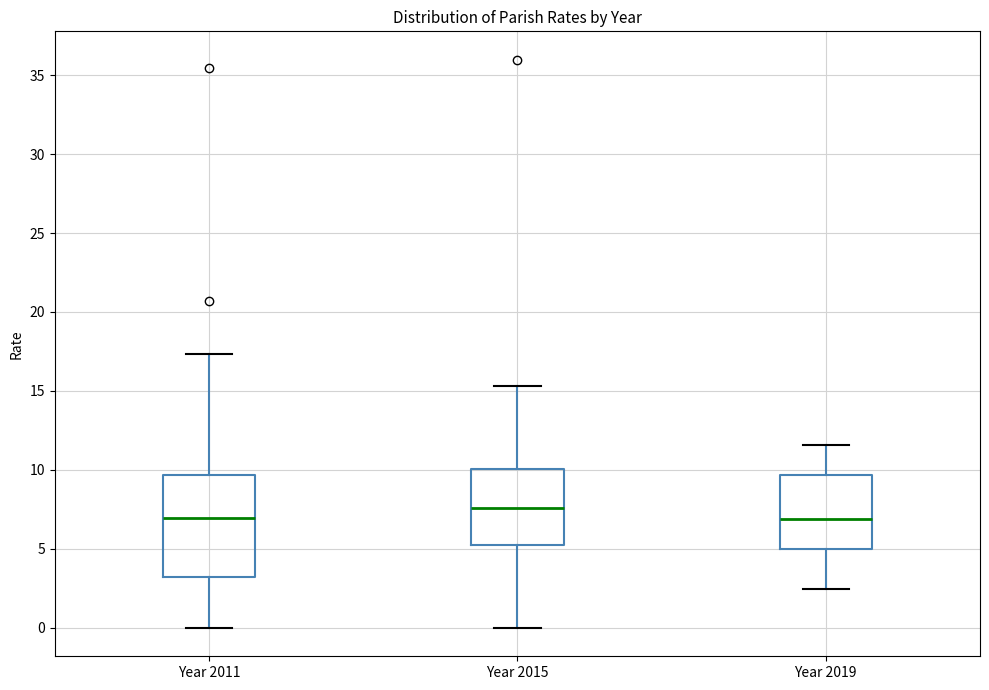

Which box has the highest median line?

Year 2015